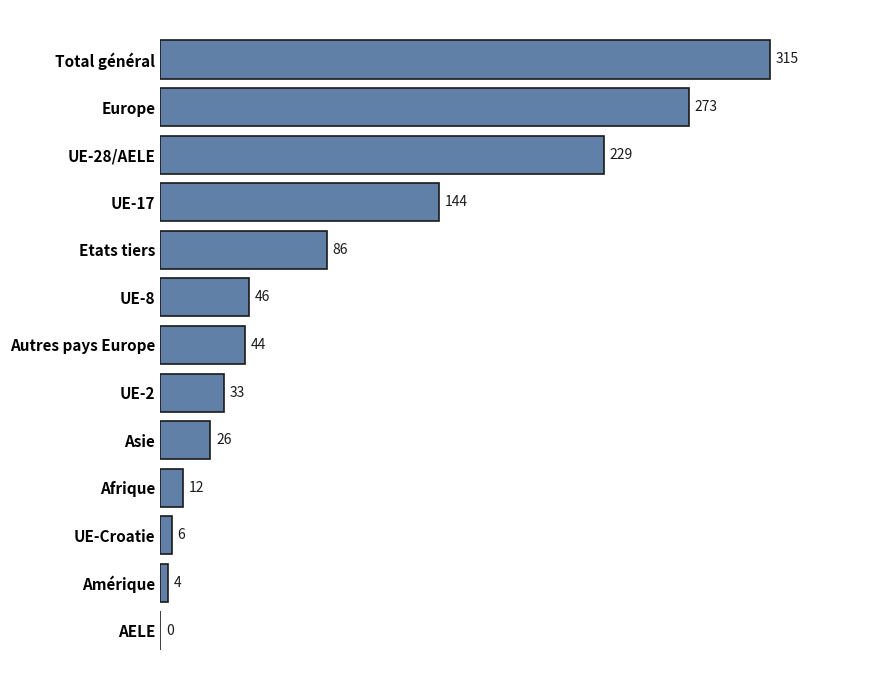

Is it true that the value at Total général is 421?

False